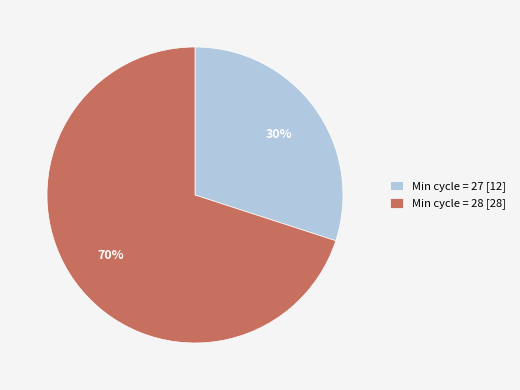

Which has a higher value, Min cycle = 27 [12] or Min cycle = 28 [28]?

Min cycle = 28 [28]